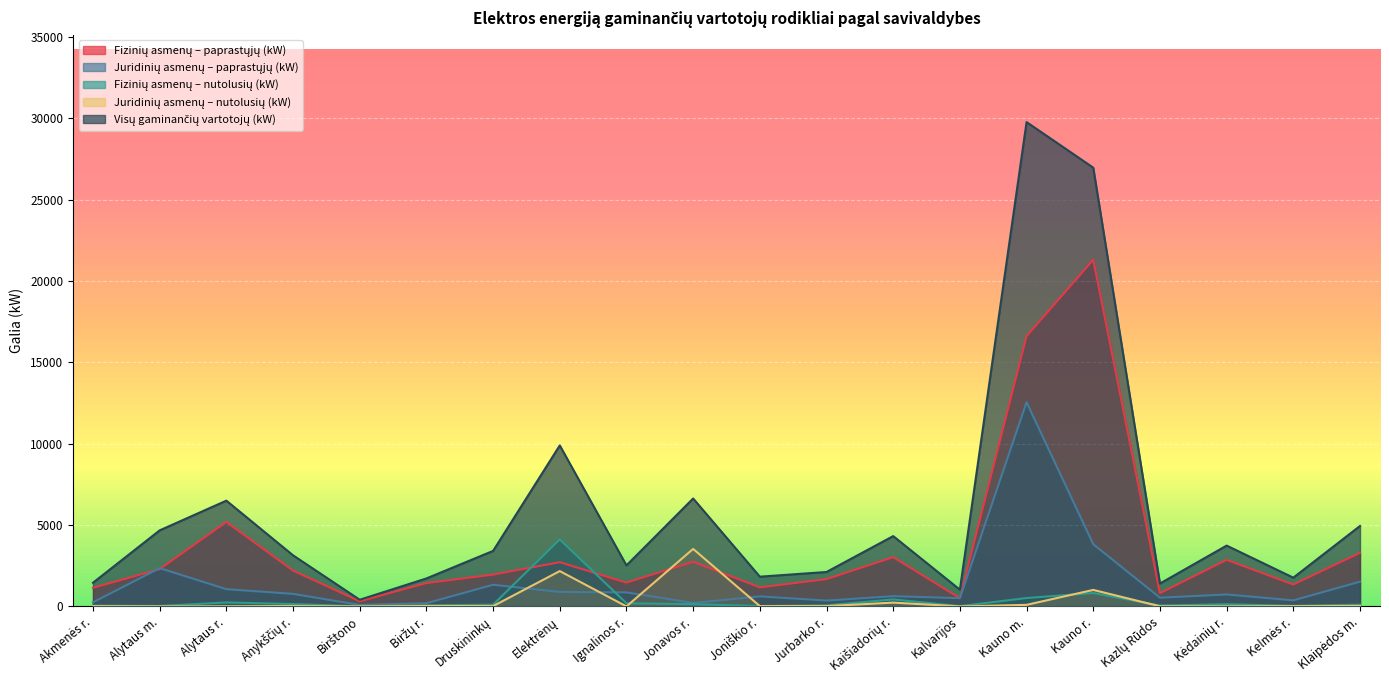

Reading left to right, what are all the values shown in this chart?

Fizinių asmenų – paprastųjų (kW): Akmenės r.=1142.2	Alytaus m.=2292.5	Alytaus r.=5190.8	Anykščių r.=2203.3	Birštono=315.7	Biržų r.=1434.6	Druskininkų=1955.2	Elektrėnų=2718.4	Ignalinos r.=1464.6	Jonavos r.=2747.4	Joniškio r.=1170.4	Jurbarko r.=1676.1	Kaišiadorių r.=3027.8	Kalvarijos=506.3	Kauno m.=16607.2	Kauno r.=21304.0	Kazlų Rūdos=812.3	Kėdainių r.=2862.8	Kelmės r.=1347.2	Klaipėdos m.=3292.5
Juridinių asmenų – paprastųjų (kW): Akmenės r.=250.2	Alytaus m.=2353.2	Alytaus r.=1058.7	Anykščių r.=770.7	Birštono=89.9	Biržų r.=195.6	Druskininkų=1329.7	Elektrėnų=890.0	Ignalinos r.=861.6	Jonavos r.=213.6	Joniškio r.=615.7	Jurbarko r.=359.2	Kaišiadorių r.=628.7	Kalvarijos=505.6	Kauno m.=12547.6	Kauno r.=3822.7	Kazlų Rūdos=535.8	Kėdainių r.=734.1	Kelmės r.=370.1	Klaipėdos m.=1518.9
Fizinių asmenų – nutolusių (kW): Akmenės r.=47.7	Alytaus m.=26.7	Alytaus r.=242.9	Anykščių r.=145.7	Birštono=3.5	Biržų r.=62.0	Druskininkų=107.5	Elektrėnų=4114.3	Ignalinos r.=193.2	Jonavos r.=138.5	Joniškio r.=20.4	Jurbarko r.=63.5	Kaišiadorių r.=430.6	Kalvarijos=16.3	Kauno m.=515.1	Kauno r.=822.6	Kazlų Rūdos=52.2	Kėdainių r.=133.9	Kelmės r.=34.6	Klaipėdos m.=103.8
Juridinių asmenų – nutolusių (kW): Akmenės r.=14.0	Alytaus m.=0.0	Alytaus r.=7.0	Anykščių r.=20.0	Birštono=0.0	Biržų r.=26.0	Druskininkų=18.4	Elektrėnų=2170.2	Ignalinos r.=0.0	Jonavos r.=3533.0	Joniškio r.=20.0	Jurbarko r.=16.5	Kaišiadorių r.=233.5	Kalvarijos=0.0	Kauno m.=94.8	Kauno r.=1013.7	Kazlų Rūdos=6.0	Kėdainių r.=6.0	Kelmės r.=14.5	Klaipėdos m.=28.4
Visų gaminančių vartotojų (kW): Akmenės r.=1454.1	Alytaus m.=4672.4	Alytaus r.=6499.4	Anykščių r.=3139.7	Birštono=409.1	Biržų r.=1718.2	Druskininkų=3410.7	Elektrėnų=9892.9	Ignalinos r.=2519.4	Jonavos r.=6632.5	Joniškio r.=1826.6	Jurbarko r.=2115.3	Kaišiadorių r.=4320.6	Kalvarijos=1028.2	Kauno m.=29764.7	Kauno r.=26963.0	Kazlų Rūdos=1406.3	Kėdainių r.=3736.8	Kelmės r.=1766.4	Klaipėdos m.=4943.6